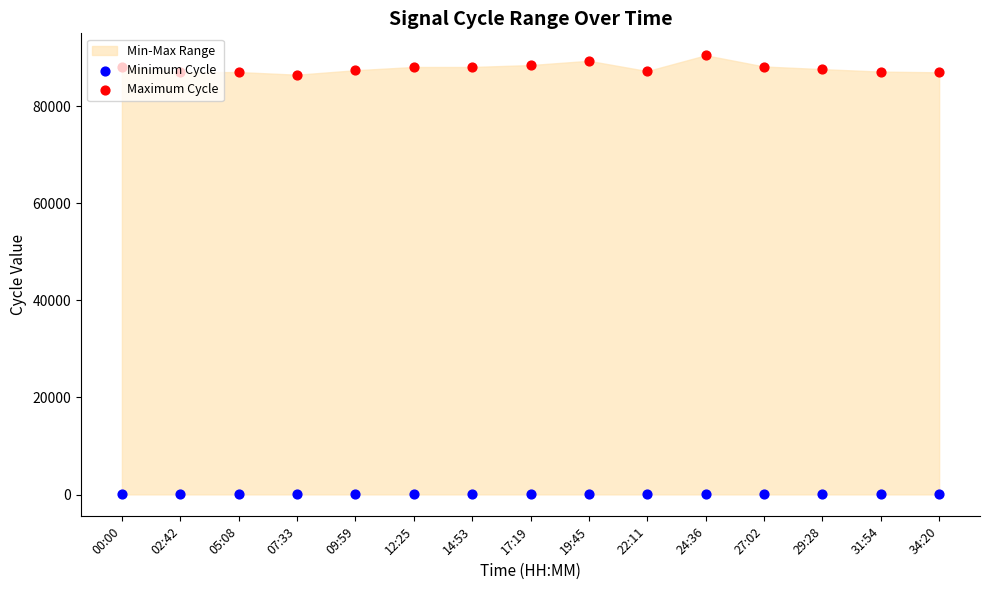

Which series contains the lowest Y value?

Minimum Cycle